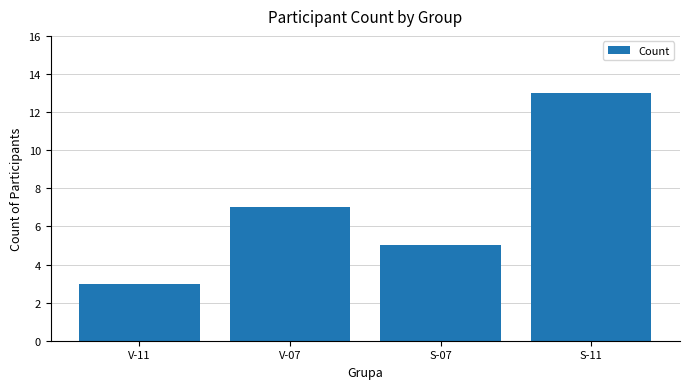

List the labels in order of value, smallest first.

V-11, S-07, V-07, S-11